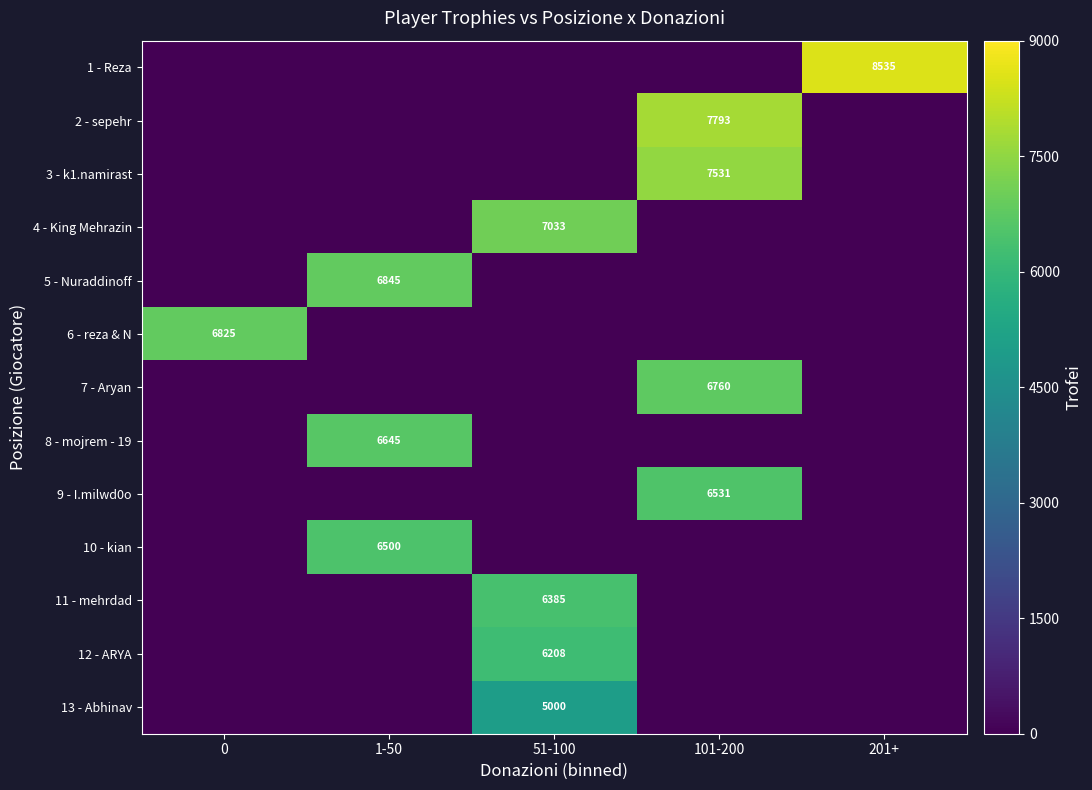

Is it true that 4 - King Mehrazin equals 7033 at 51-100?

True